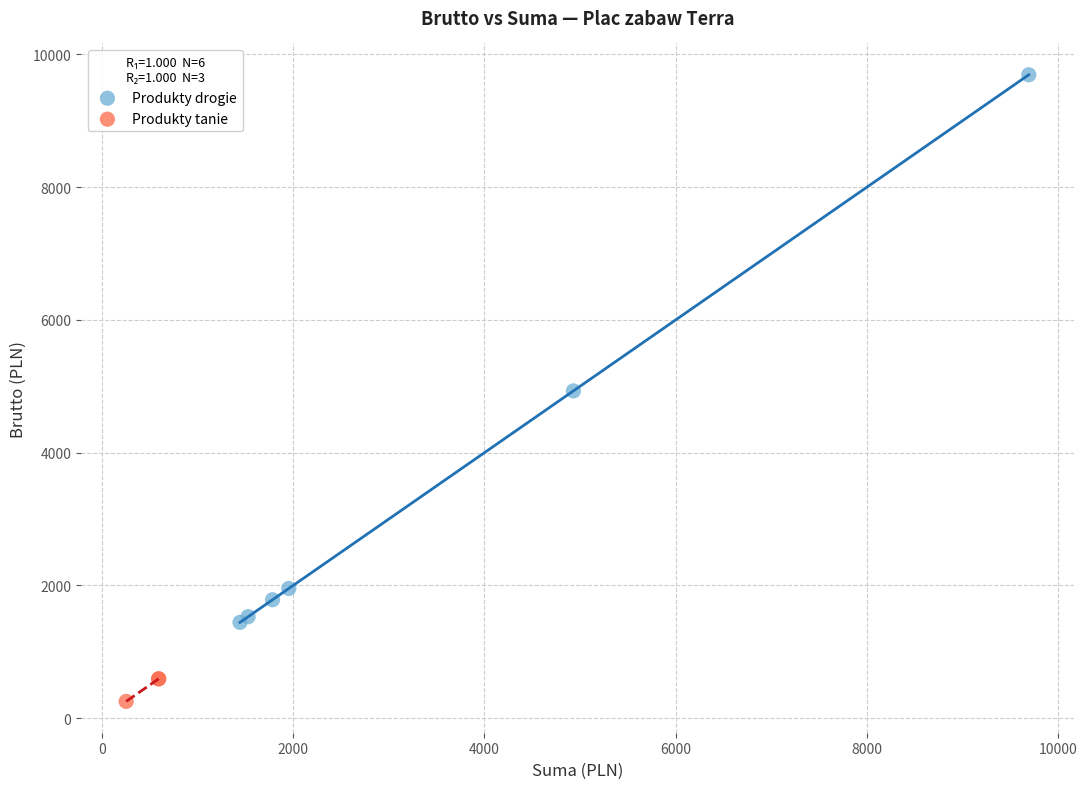

Which series reaches the maximum Y coordinate?

Produkty drogie